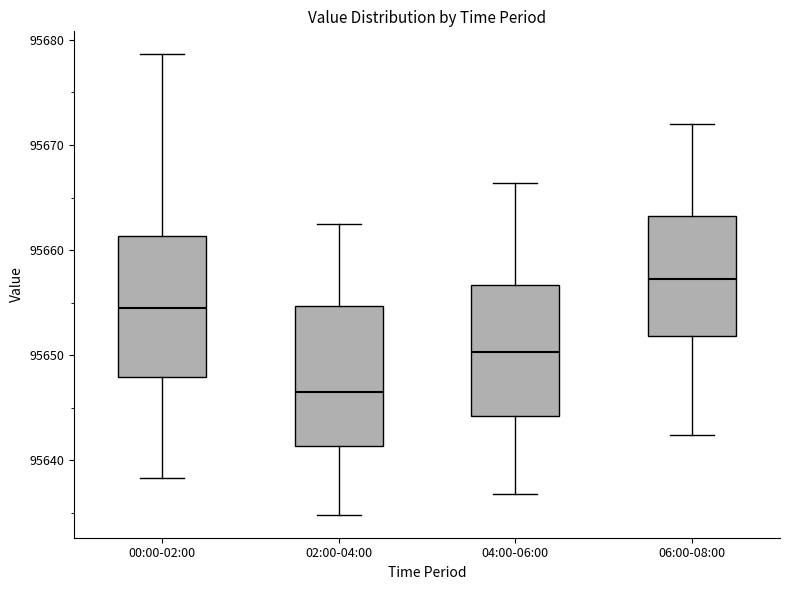

Reading left to right, read every box against the y-axis: the position of its median line, the range the box covers, and the ends of its whiskers. The values are not printed on the chart, so give them approximately, as read against the axis.

00:00-02:00: median 95654, box 95648 to 95661, whiskers 95638 to 95679
02:00-04:00: median 95646, box 95641 to 95655, whiskers 95635 to 95663
04:00-06:00: median 95650, box 95644 to 95657, whiskers 95637 to 95666
06:00-08:00: median 95657, box 95652 to 95663, whiskers 95642 to 95672